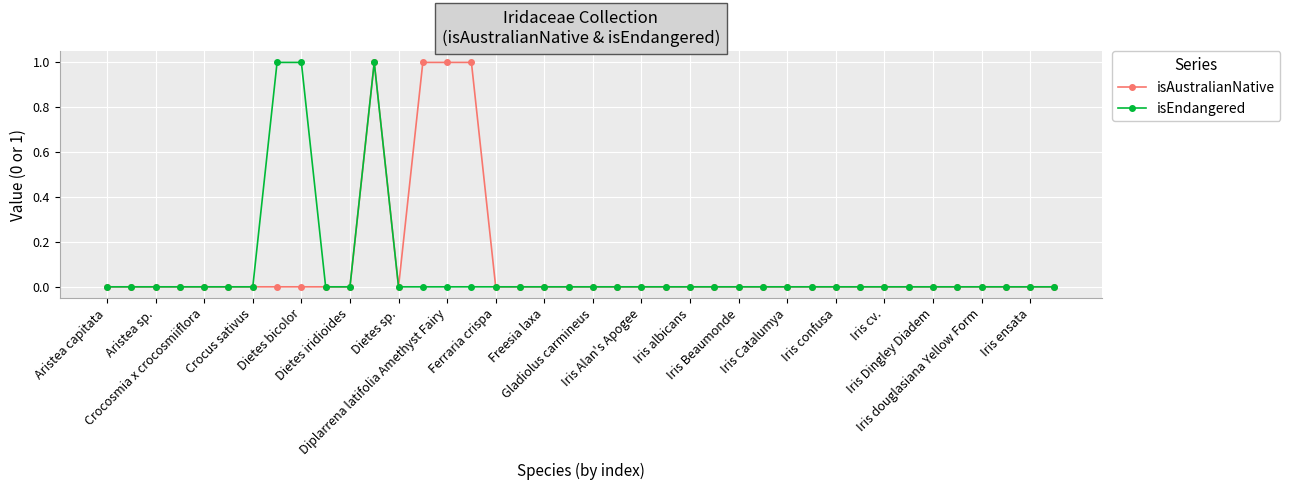

Count the isEndangered values in the range 0 to 1.

40